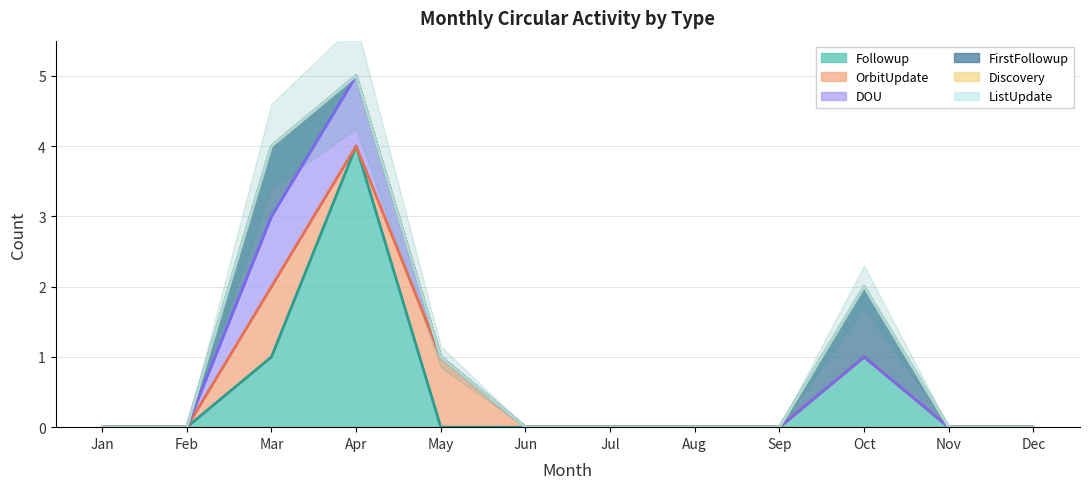

What is the maximum value for Followup?

4